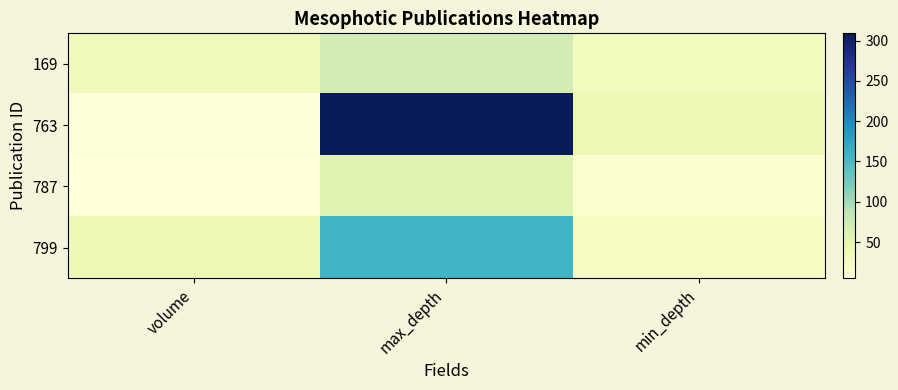

Which series has the largest total across all categories?

763